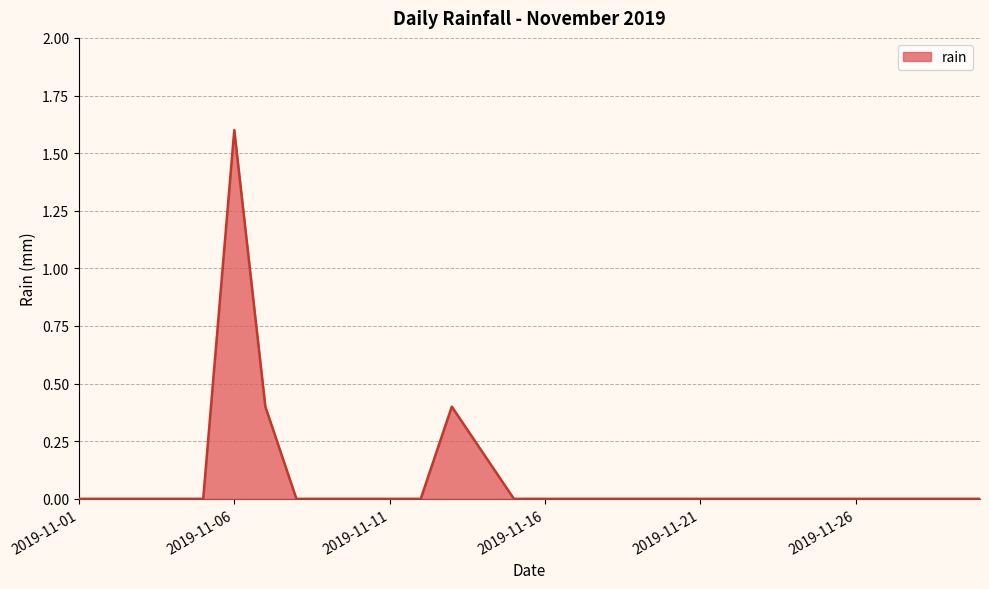

Does the chart have visible grid lines?

Yes